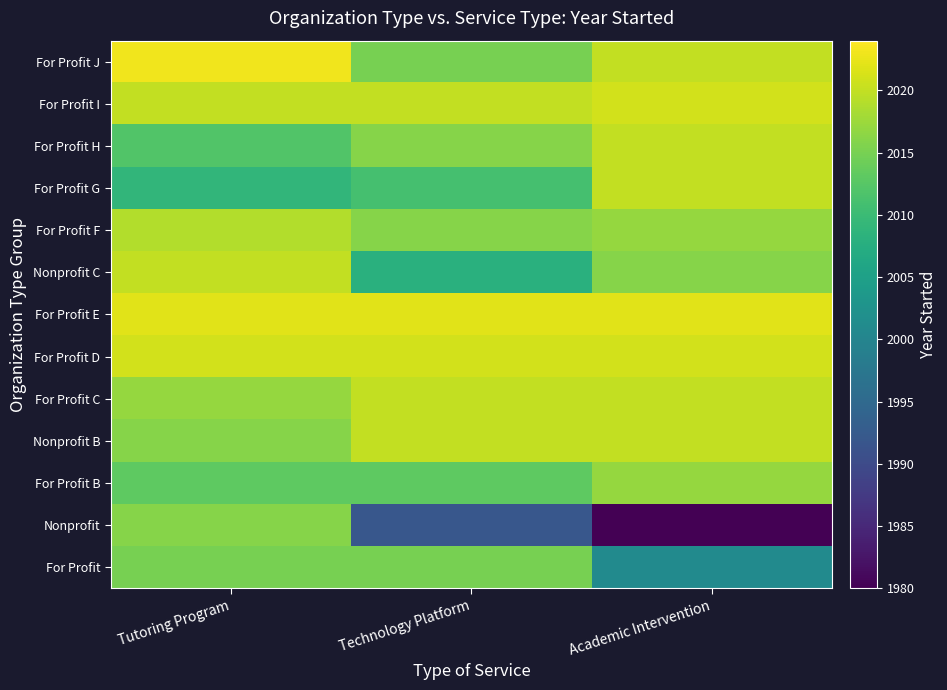

Reading right to left, transcribe all the data shown in this chart.

For Profit: Academic Intervention=2001	Technology Platform=2015	Tutoring Program=2015
Nonprofit: Academic Intervention=1980	Technology Platform=1992	Tutoring Program=2016
For Profit B: Academic Intervention=2017	Technology Platform=2013	Tutoring Program=2013
Nonprofit B: Academic Intervention=2020	Technology Platform=2020	Tutoring Program=2016
For Profit C: Academic Intervention=2020	Technology Platform=2020	Tutoring Program=2017
For Profit D: Academic Intervention=2021	Technology Platform=2021	Tutoring Program=2021
For Profit E: Academic Intervention=2022	Technology Platform=2022	Tutoring Program=2022
Nonprofit C: Academic Intervention=2016	Technology Platform=2008	Tutoring Program=2020
For Profit F: Academic Intervention=2017	Technology Platform=2016	Tutoring Program=2019
For Profit G: Academic Intervention=2020	Technology Platform=2011	Tutoring Program=2009
For Profit H: Academic Intervention=2020	Technology Platform=2016	Tutoring Program=2012
For Profit I: Academic Intervention=2021	Technology Platform=2020	Tutoring Program=2020
For Profit J: Academic Intervention=2020	Technology Platform=2015	Tutoring Program=2023